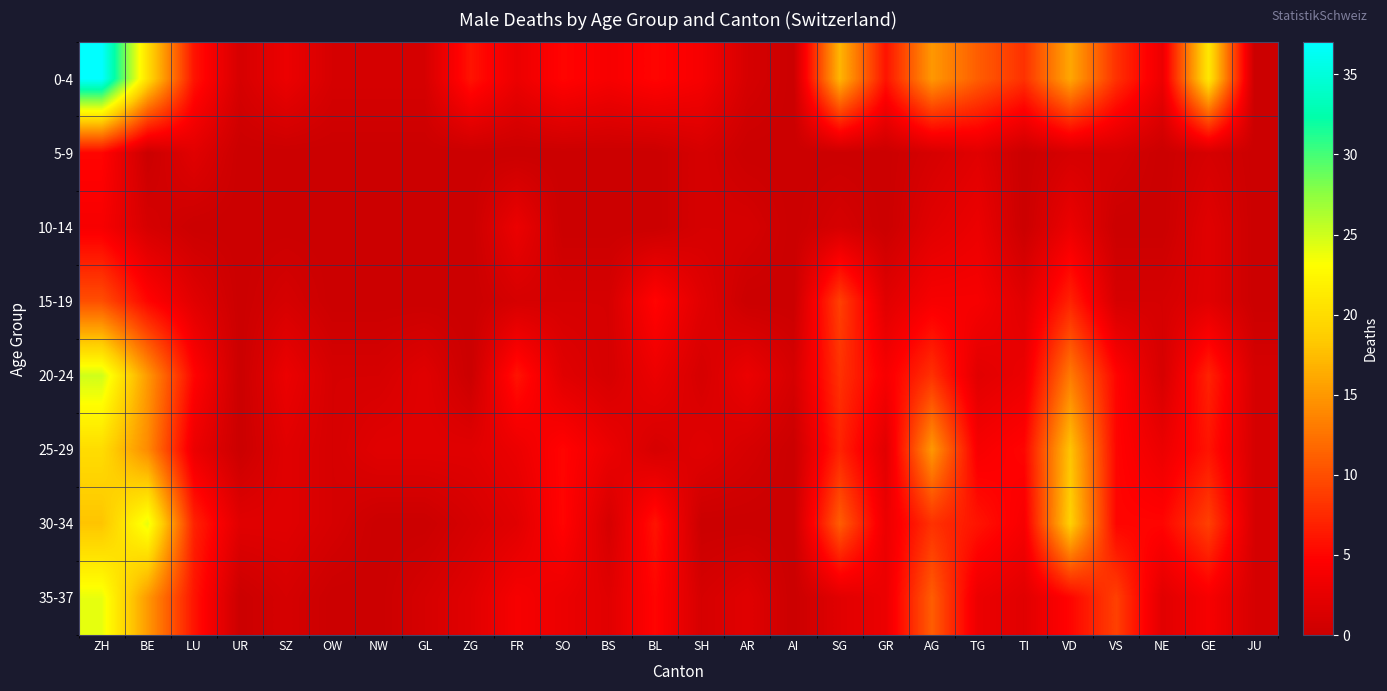

Reading right to left, extract all data points from this chart.

0-4: JU=0	GE=21	NE=3	VS=8	VD=16	TI=8	TG=11	AG=15	GR=6	SG=17	AI=0	AR=1	SH=4	BL=5	BS=4	SO=5	FR=3	ZG=6	GL=1	NW=1	OW=1	SZ=3	UR=1	LU=6	BE=20	ZH=37
5-9: JU=0	GE=1	NE=0	VS=1	VD=1	TI=0	TG=2	AG=1	GR=0	SG=0	AI=0	AR=0	SH=1	BL=0	BS=0	SO=0	FR=0	ZG=0	GL=0	NW=0	OW=0	SZ=0	UR=0	LU=2	BE=0	ZH=5
10-14: JU=0	GE=2	NE=0	VS=0	VD=3	TI=0	TG=3	AG=2	GR=0	SG=1	AI=0	AR=1	SH=1	BL=0	BS=0	SO=0	FR=3	ZG=0	GL=0	NW=0	OW=0	SZ=0	UR=0	LU=0	BE=1	ZH=4
15-19: JU=0	GE=2	NE=1	VS=1	VD=7	TI=2	TG=4	AG=4	GR=2	SG=9	AI=0	AR=0	SH=2	BL=5	BS=1	SO=1	FR=1	ZG=0	GL=0	NW=0	OW=0	SZ=1	UR=0	LU=2	BE=5	ZH=10
20-24: JU=1	GE=7	NE=1	VS=5	VD=13	TI=3	TG=2	AG=8	GR=4	SG=8	AI=1	AR=3	SH=1	BL=3	BS=1	SO=2	FR=6	ZG=0	GL=2	NW=1	OW=1	SZ=3	UR=0	LU=5	BE=15	ZH=25
25-29: JU=1	GE=6	NE=3	VS=5	VD=18	TI=5	TG=4	AG=15	GR=2	SG=7	AI=0	AR=1	SH=2	BL=1	BS=3	SO=5	FR=3	ZG=2	GL=2	NW=2	OW=1	SZ=2	UR=0	LU=3	BE=14	ZH=20
30-34: JU=1	GE=9	NE=5	VS=5	VD=19	TI=4	TG=6	AG=8	GR=3	SG=11	AI=0	AR=0	SH=0	BL=6	BS=1	SO=5	FR=2	ZG=1	GL=0	NW=0	OW=1	SZ=2	UR=2	LU=7	BE=24	ZH=18
35-37: JU=1	GE=4	NE=2	VS=9	VD=5	TI=2	TG=3	AG=11	GR=3	SG=2	AI=0	AR=2	SH=1	BL=5	BS=2	SO=3	FR=4	ZG=2	GL=1	NW=0	OW=0	SZ=1	UR=0	LU=6	BE=15	ZH=24